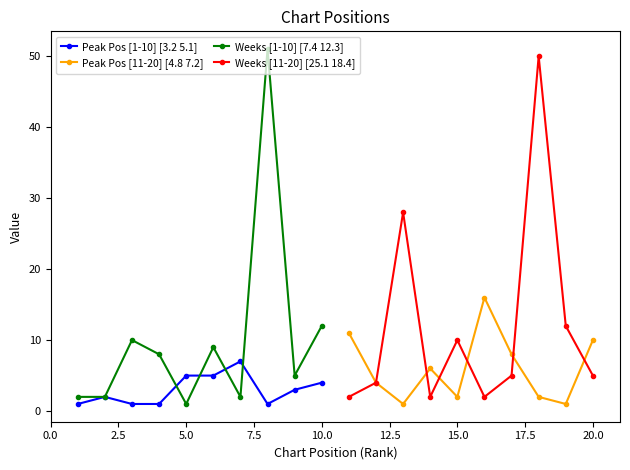

The value of Weeks [11-20] [25.1 18.4] at 15.0 is 10. True or false?

True